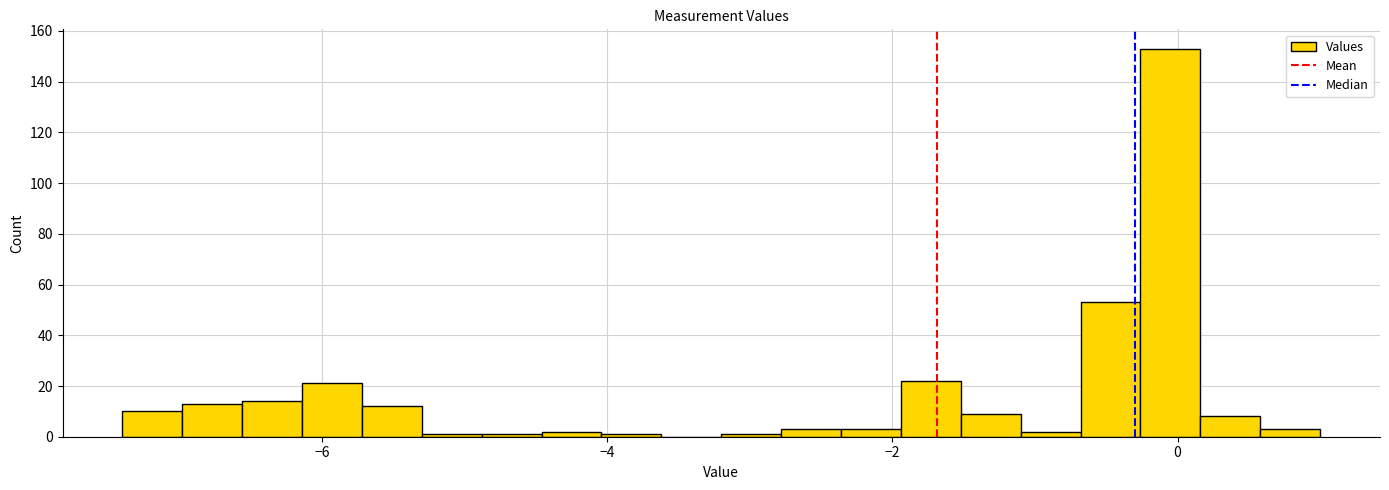

Read against the x-axis, roughly where is the centre of the tallest bar?

0.0